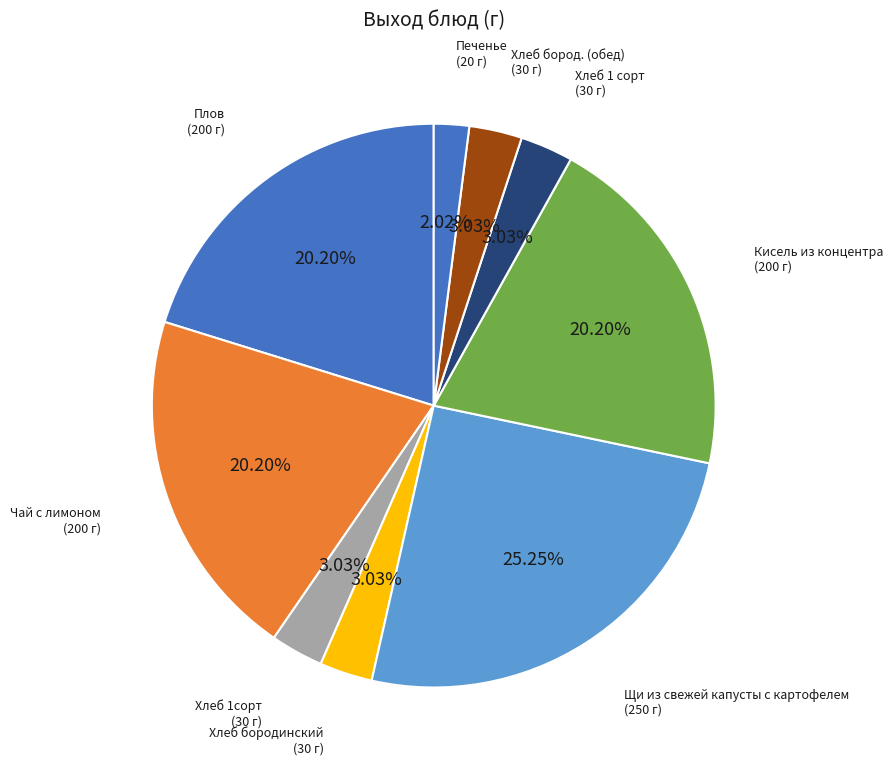

Is there a majority slice in this chart?

No